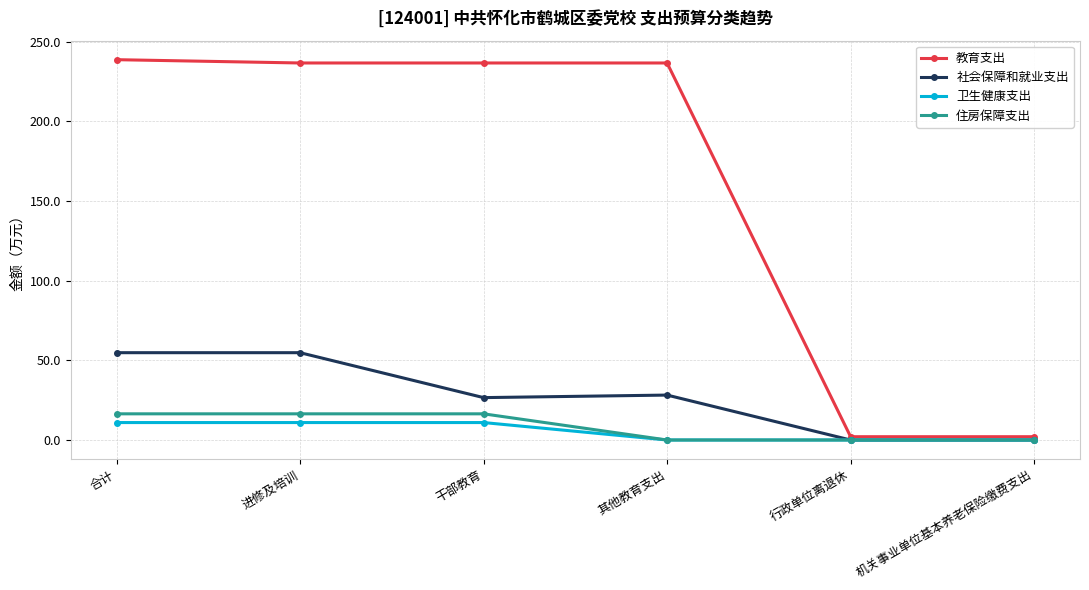

Reading left to right, extract all data points from this chart.

教育支出: 238.7	236.6	236.6	236.6	2.1	2.1
社会保障和就业支出: 54.8	54.8	26.6	28.2	0.0	0.0
卫生健康支出: 11.0	11.0	11.0	0.0	0.0	0.0
住房保障支出: 16.4	16.4	16.4	0.0	0.0	0.0